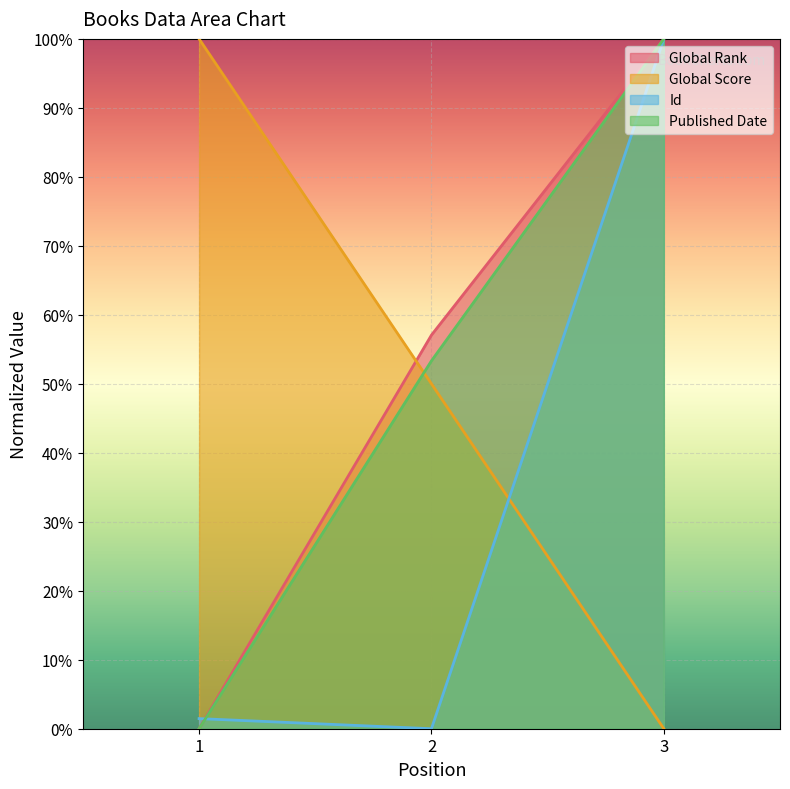

Is it true that Id equals 66.4 at 3?

False